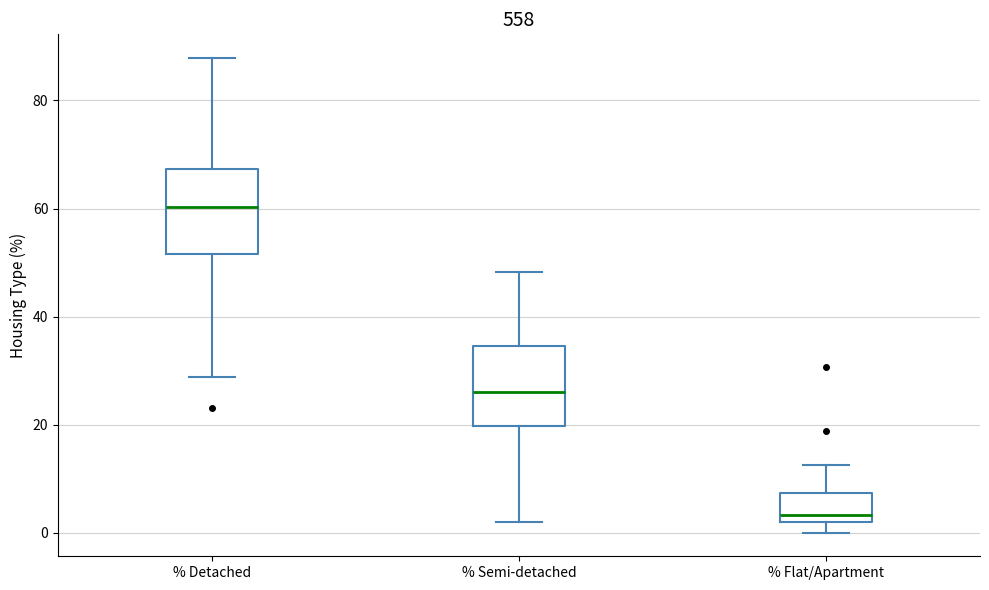

Which box has the highest median line?

% Detached